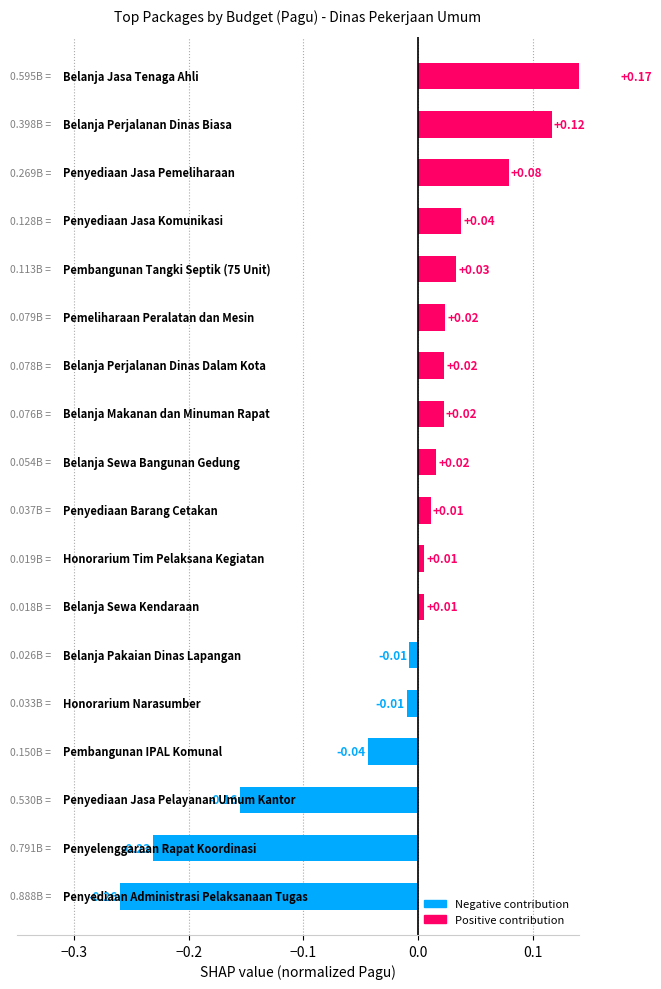

Is it true that the value at 12 is 0.0?

False